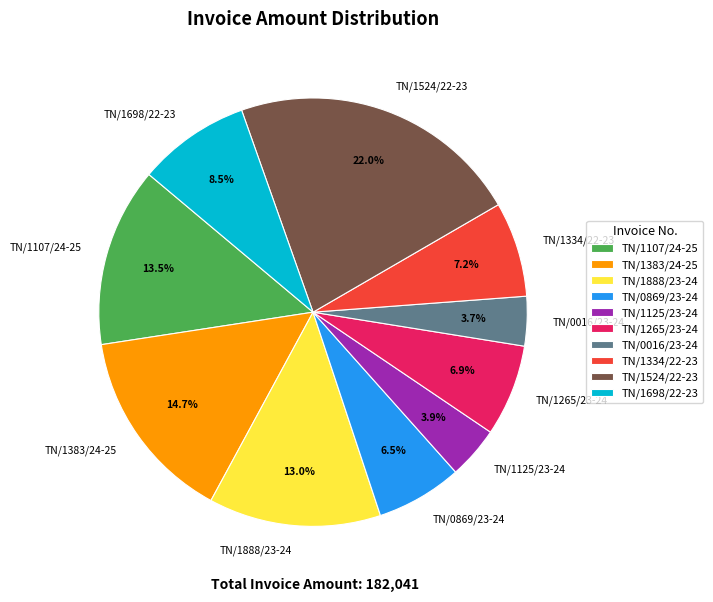

Which slice is the largest?

TN/1524/22-23